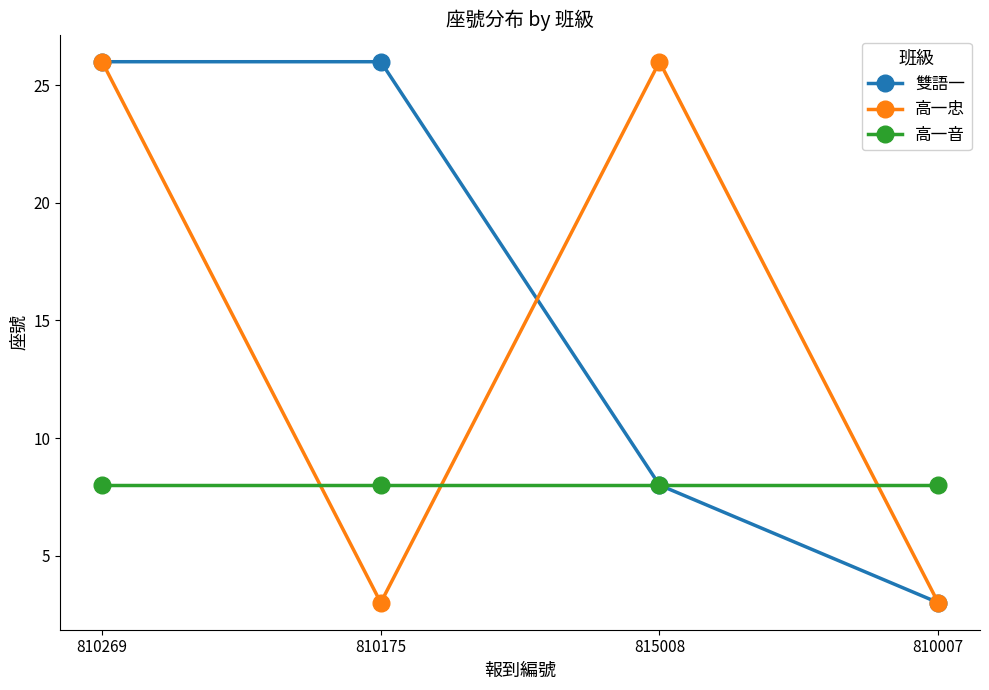

What is the difference between the highest and lowest values at 810007?

5